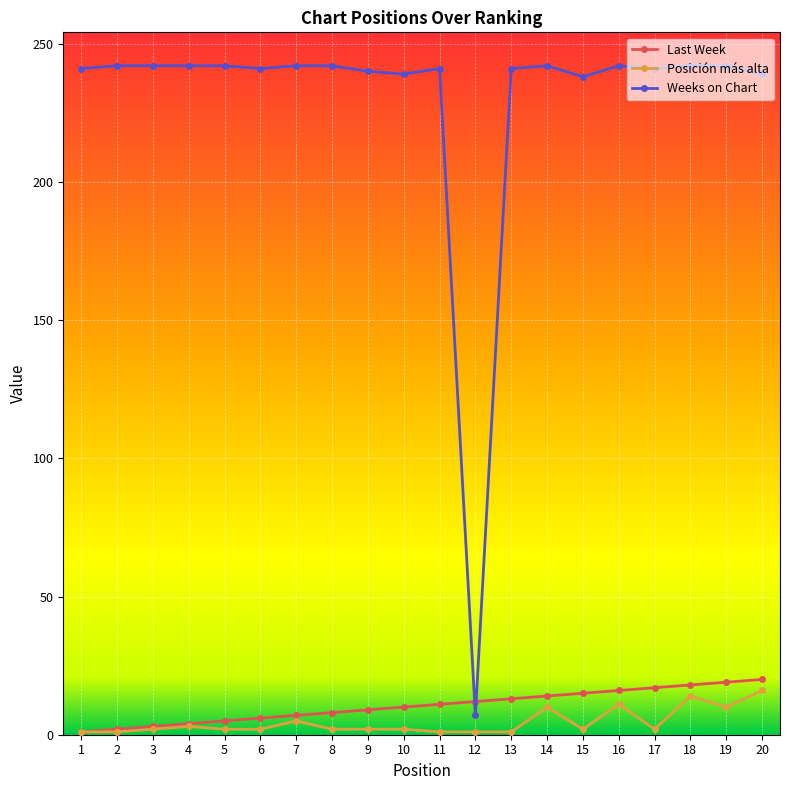

Does the chart display data point markers on the line(s)?

Yes